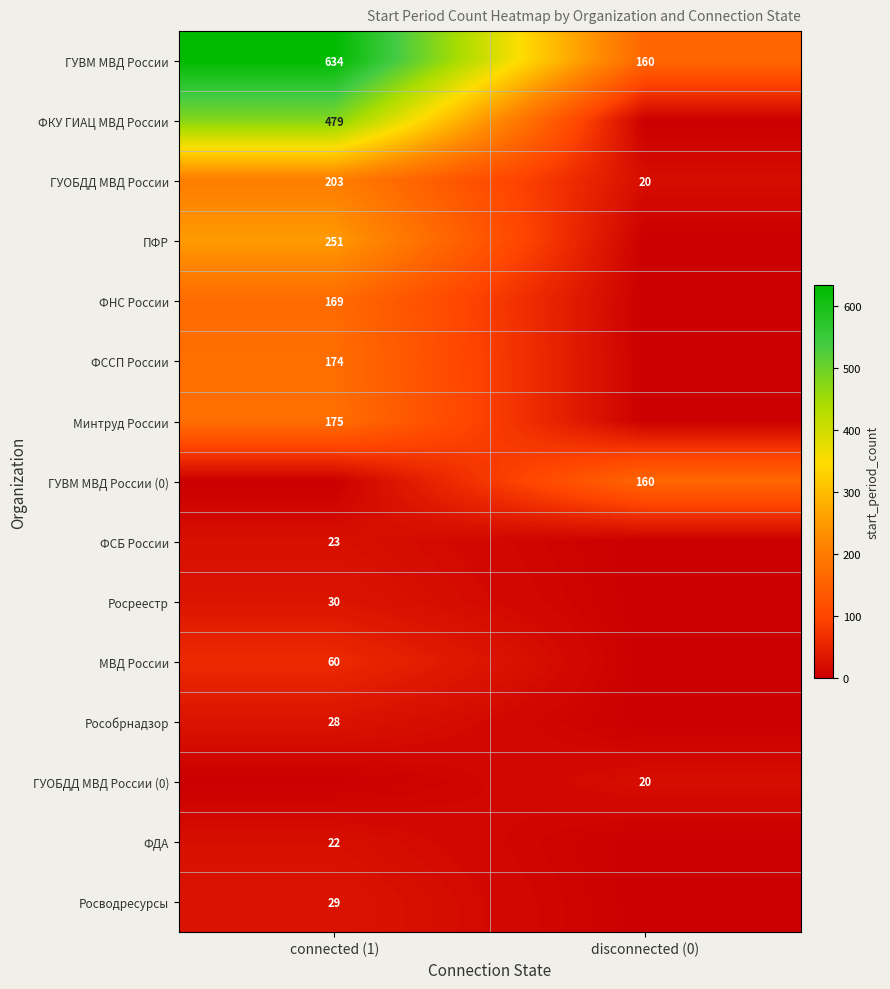

What is the total value across all series at connected (1)?

2277